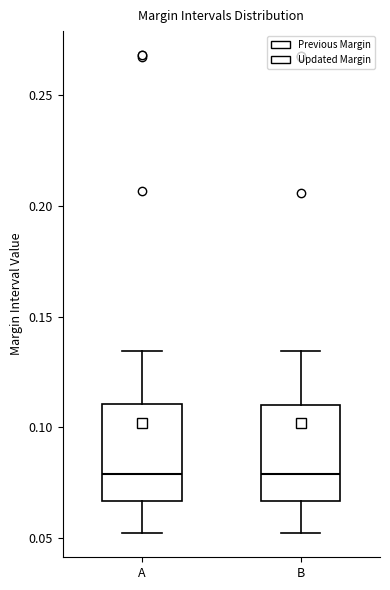

Reading left to right, read every box against the y-axis: the position of its median line, the range the box covers, and the ends of its whiskers. The values are not printed on the chart, so give them approximately, as read against the axis.

A: median 0.080, box 0.065 to 0.110, whiskers 0.050 to 0.135
B: median 0.080, box 0.065 to 0.110, whiskers 0.050 to 0.135